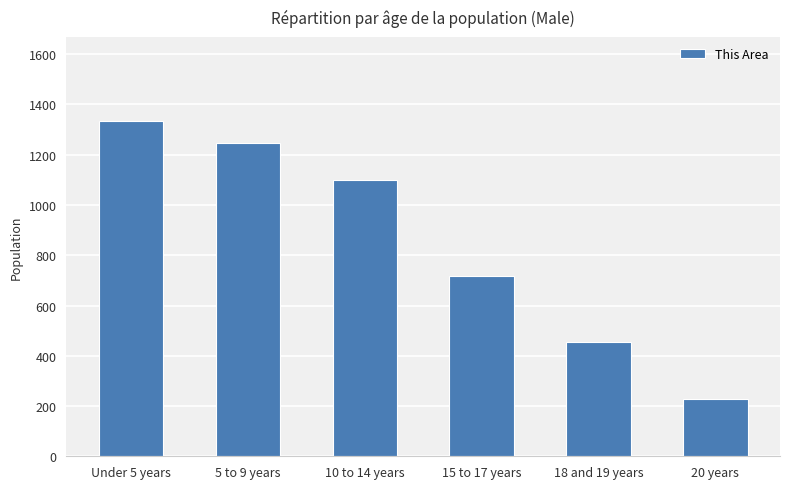

What is the sum of the values at 5 to 9 years and 10 to 14 years?

2349